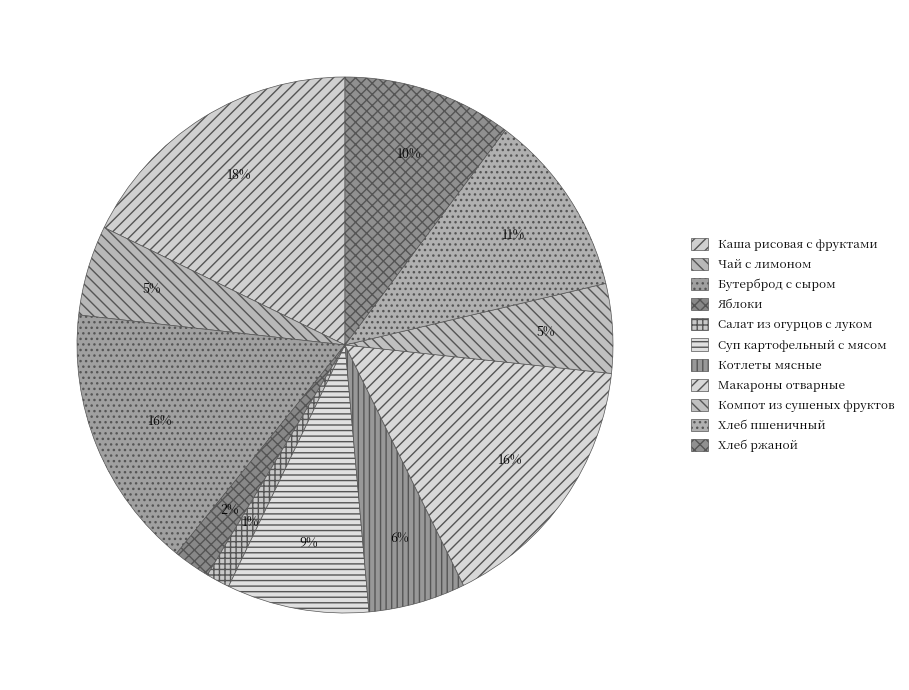

How many segments does this pie chart have?

11